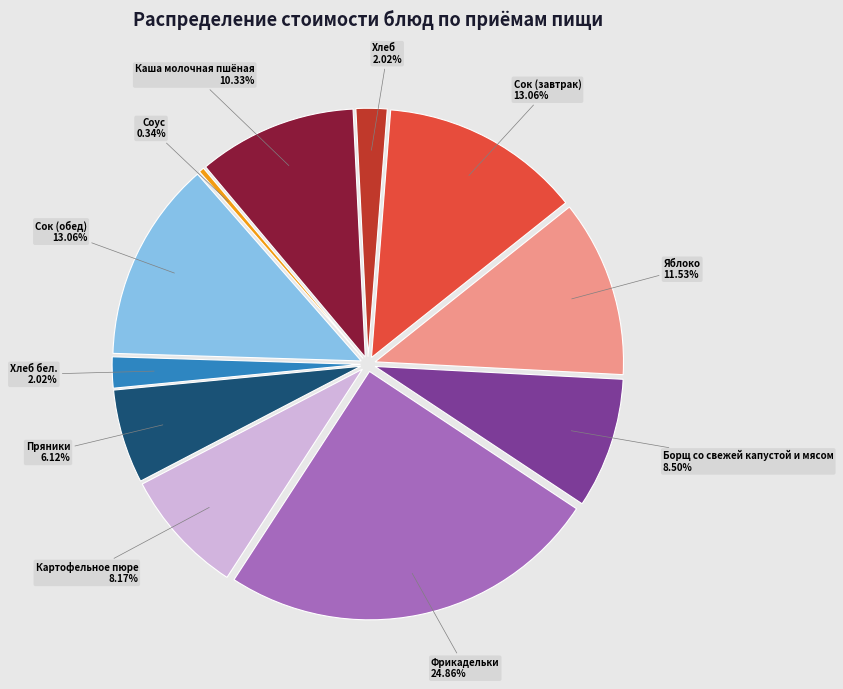

True or false: Фрикадельки accounts for 25% of the total.

True